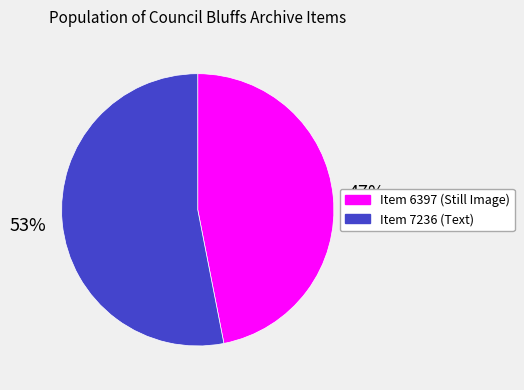

Rank the categories by value from lowest to highest.

Item 6397 (Still Image), Item 7236 (Text)